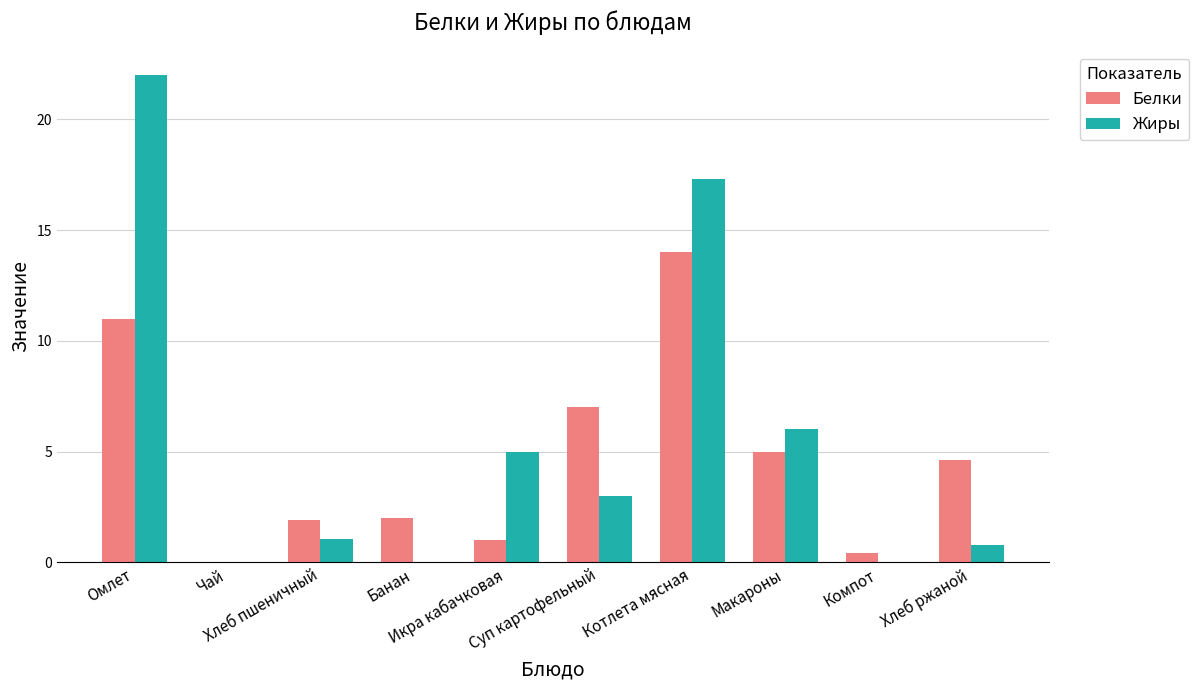

What is the greatest value displayed?

22.0